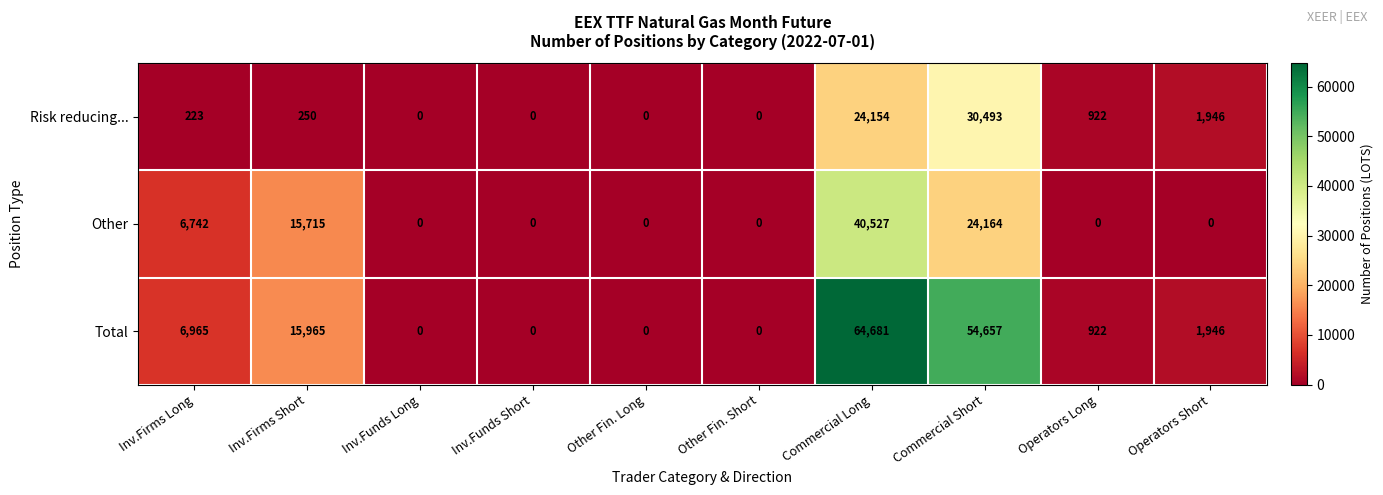

How many distinct data groups are displayed?

3